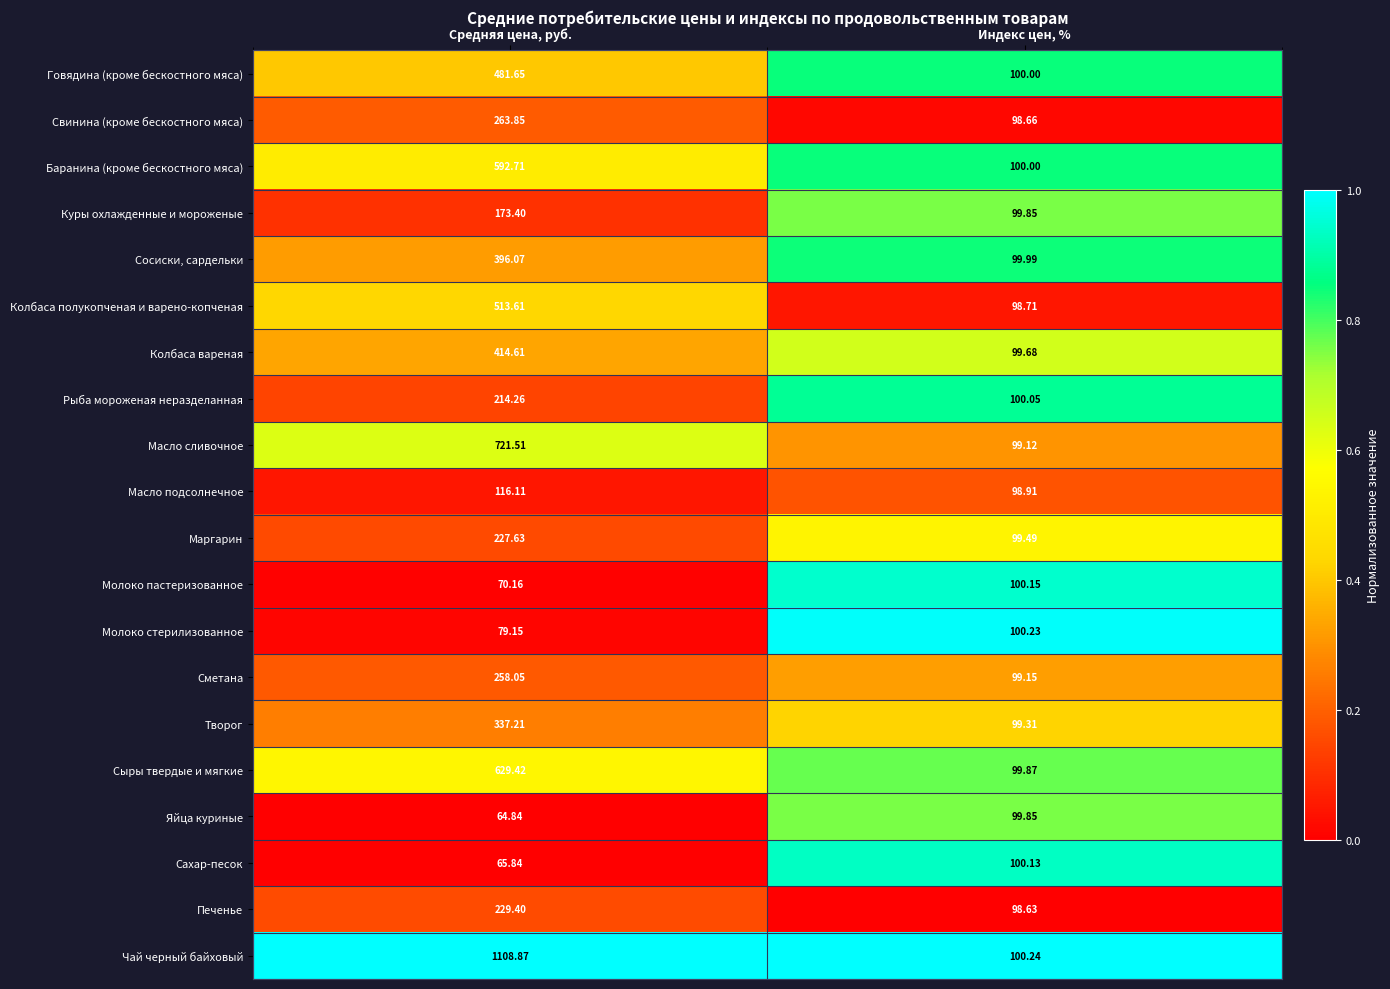

Which series changed the most between Средняя цена, руб. and Индекс цен, %?

Чай черный байховый